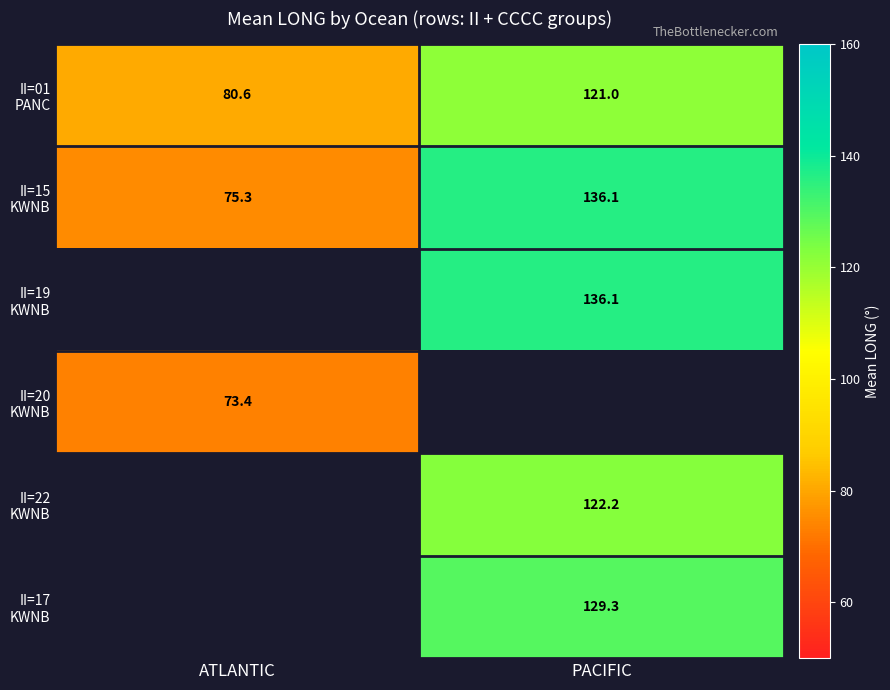

What is the greatest value displayed?

136.1